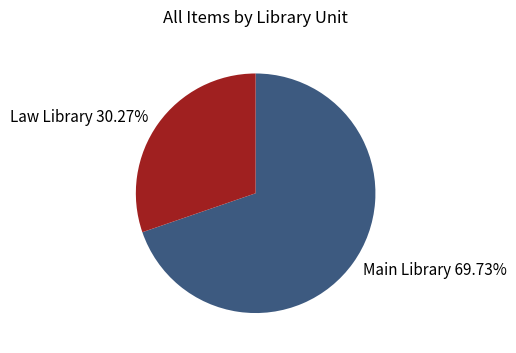

What percentage is the Main Library slice, to the nearest percent?

70%